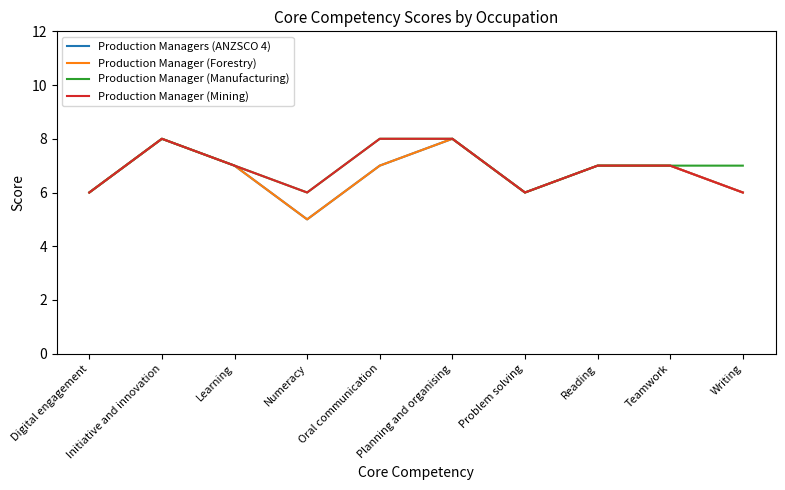

Does the chart display data point markers on the line(s)?

No